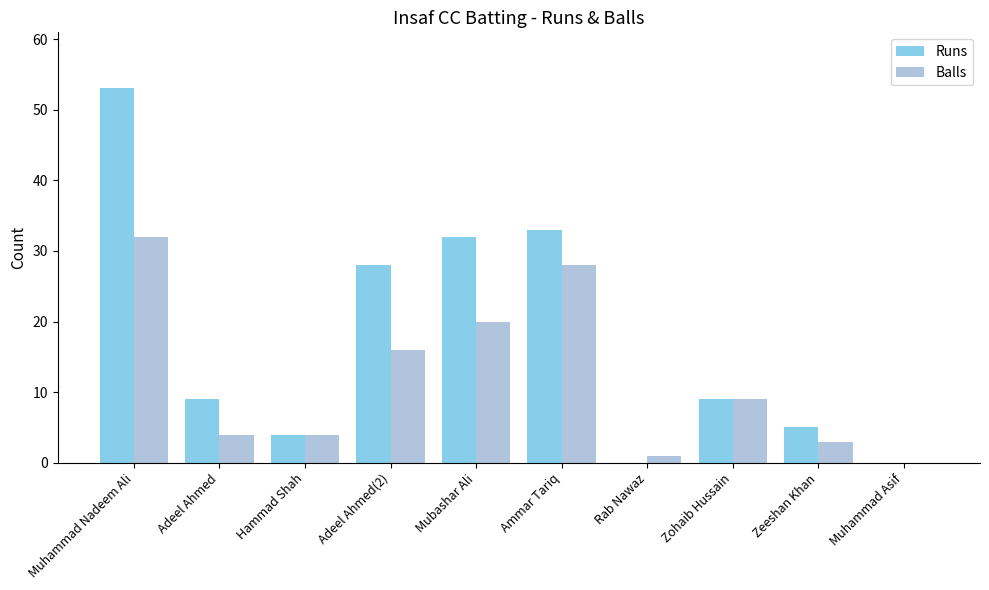

What is the total value across all series at Adeel Ahmed(2)?

44